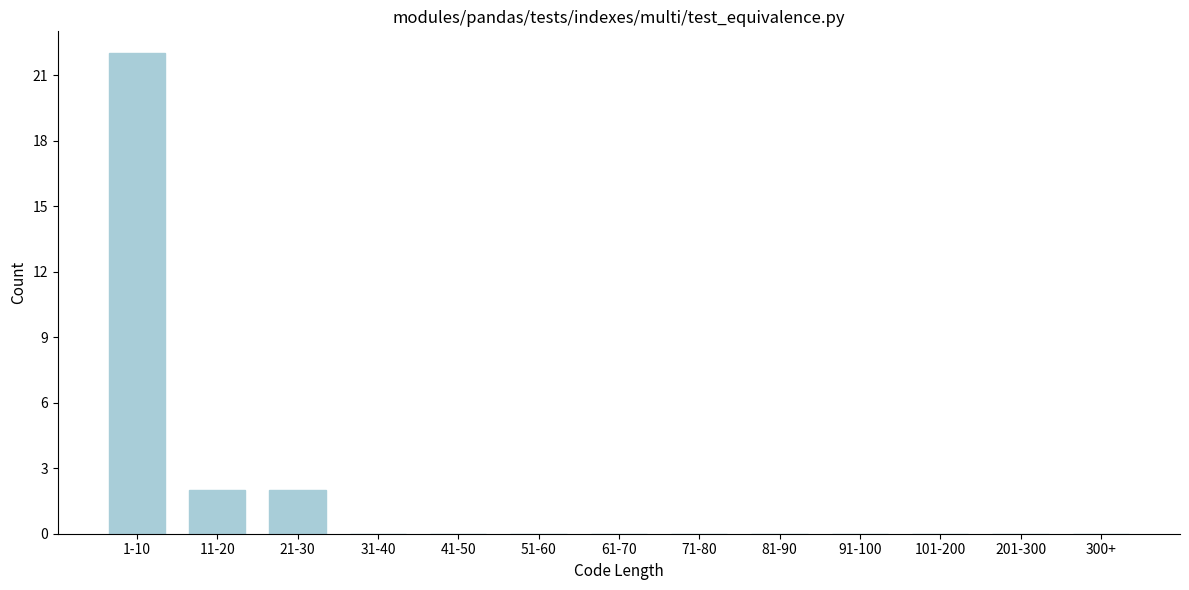

Reading left to right, what are all the values shown in this chart?

1-10=22	11-20=2	21-30=2	31-40=0	41-50=0	51-60=0	61-70=0	71-80=0	81-90=0	91-100=0	101-200=0	201-300=0	300+=0